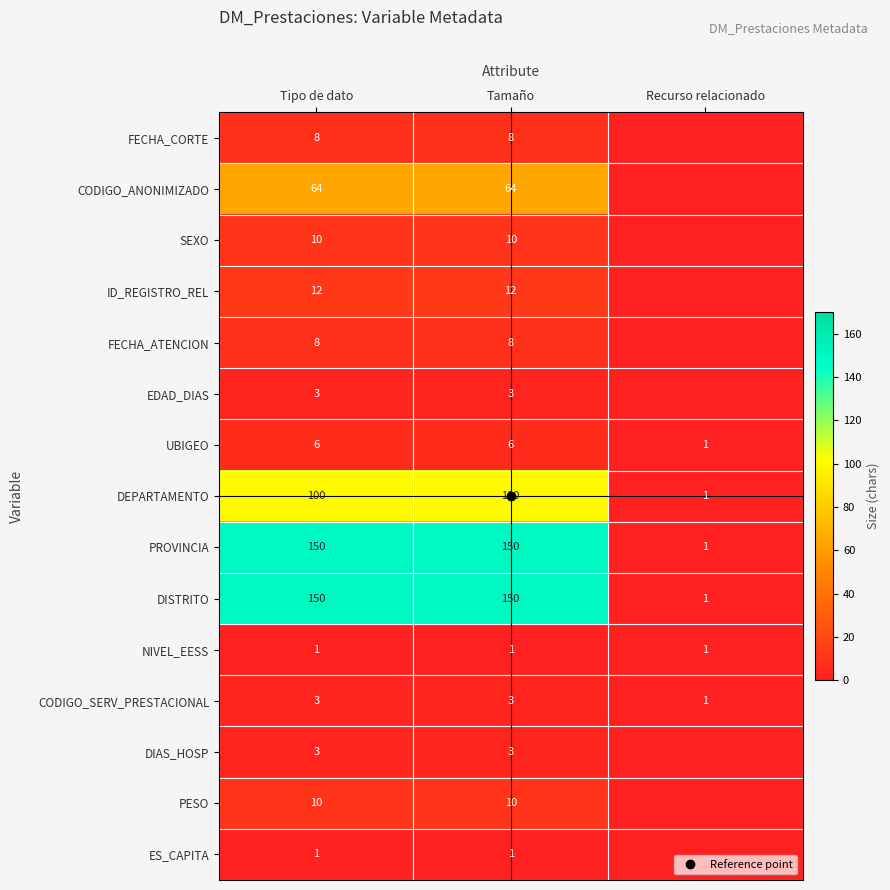

At which label is EDAD_DIAS closest to 1?

Recurso relacionado